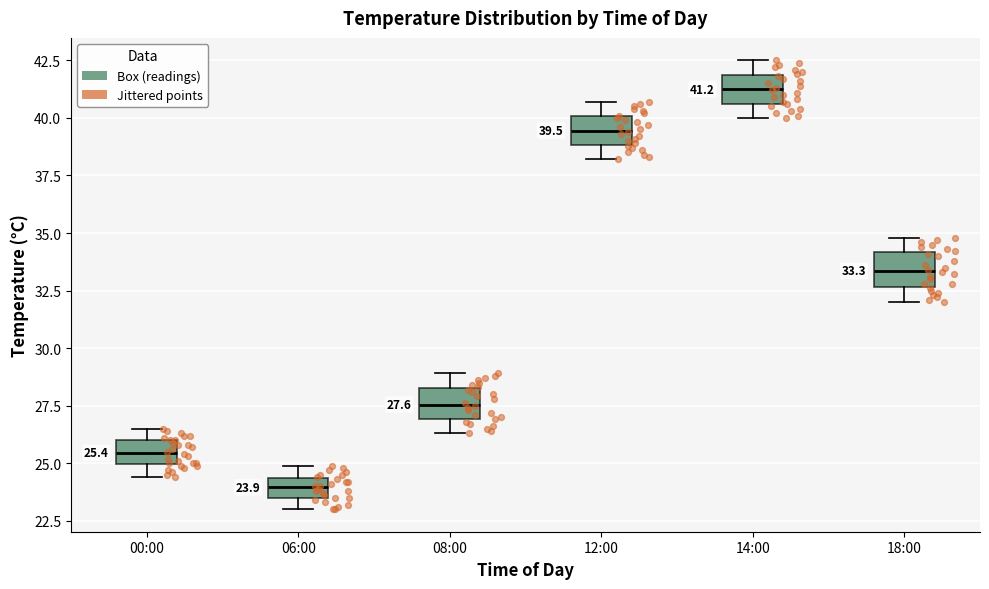

Which box has the highest median line?

14:00